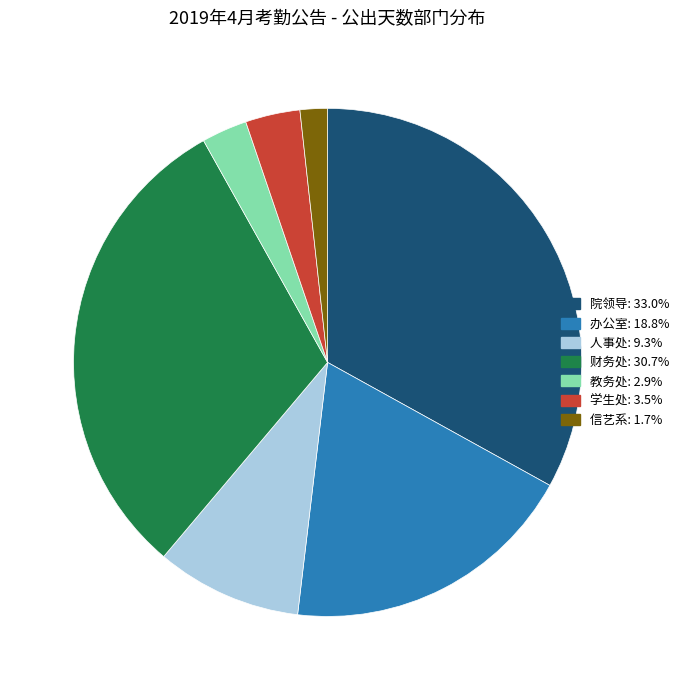

Is there any slice that represents more than half of the pie?

No